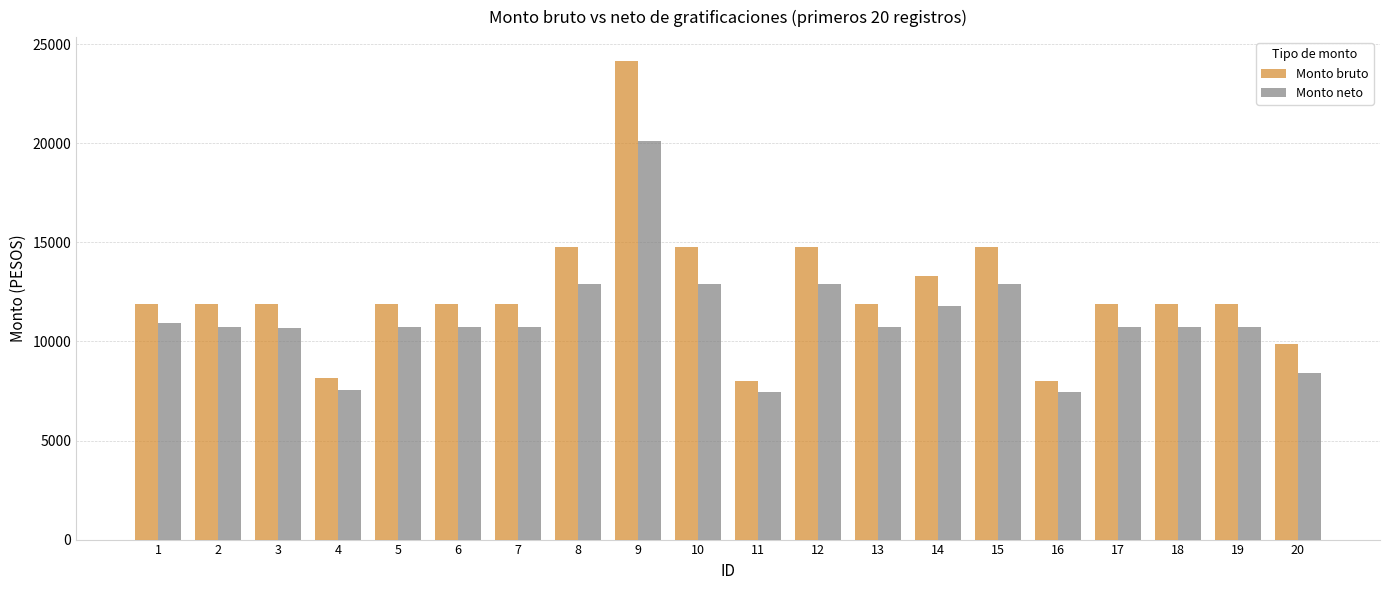

How many data points in Monto bruto are less than 11907?

4